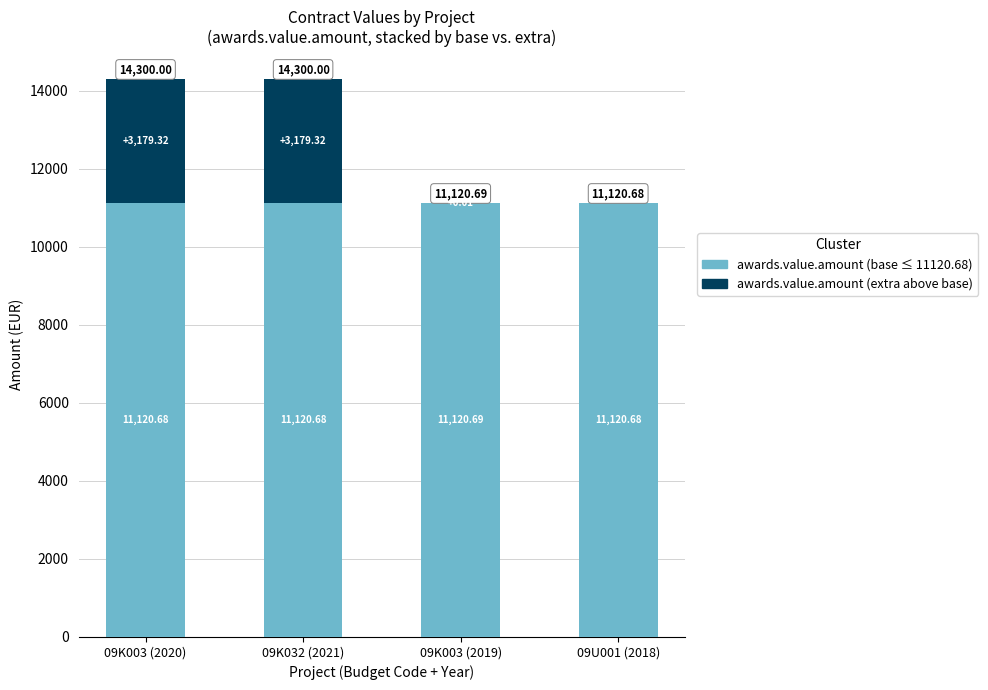

How many categories are shown in the chart?

4